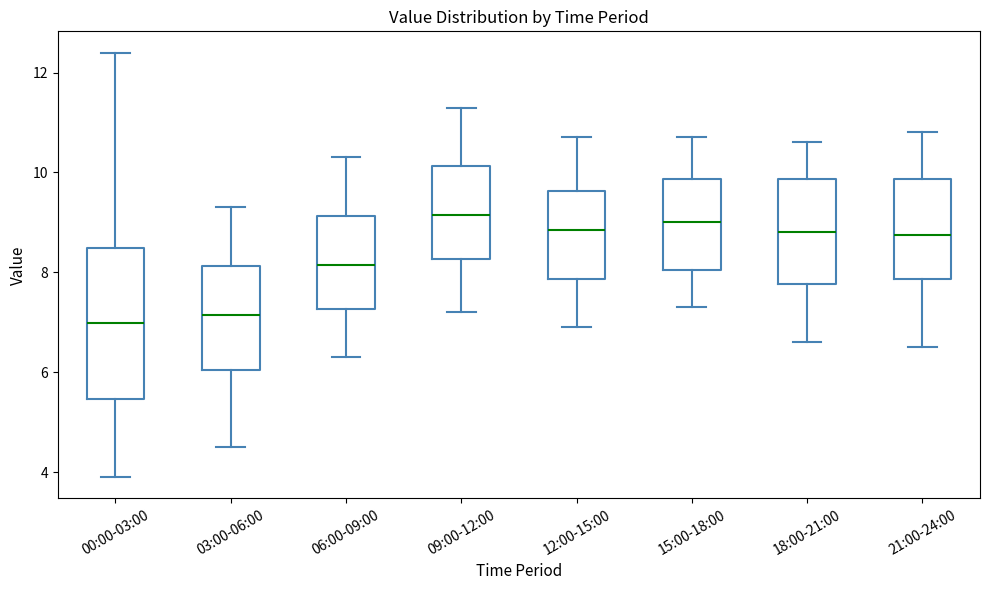

Where is the upper edge of the box for 00:00-03:00 on the y-axis? The values are not printed on the chart, so give them approximately, as read against the axis.

8.4